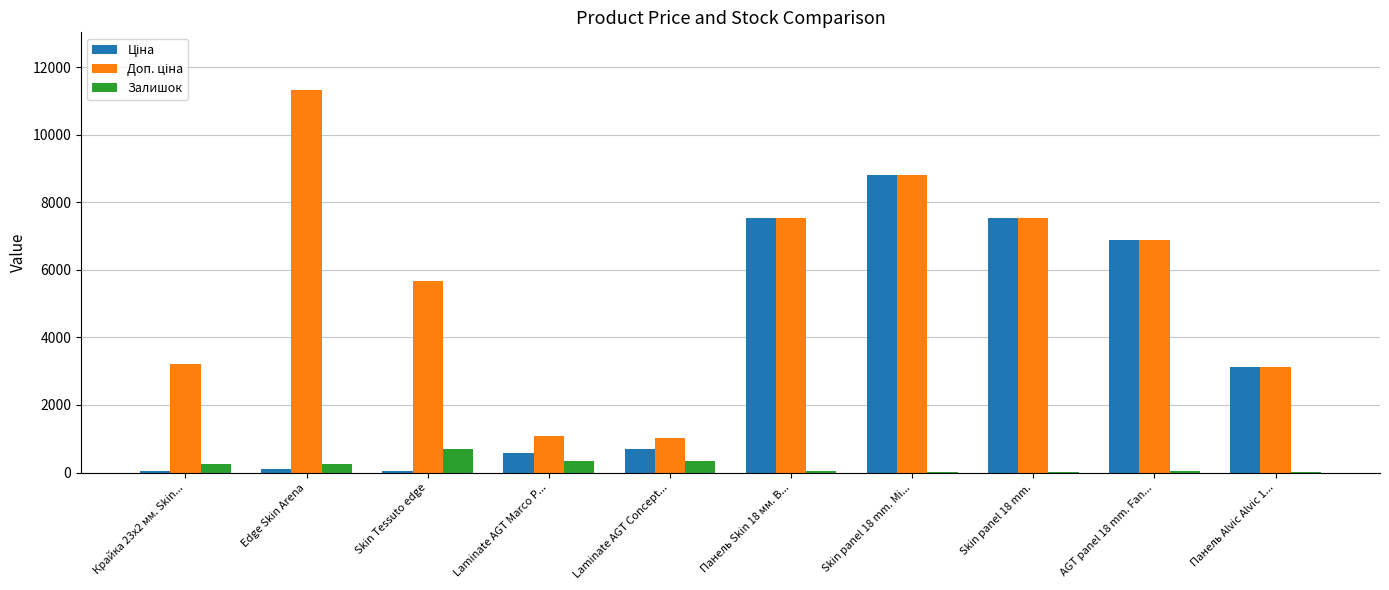

At which category is the sum across all series the highest?

Skin panel 18 mm. Mi...